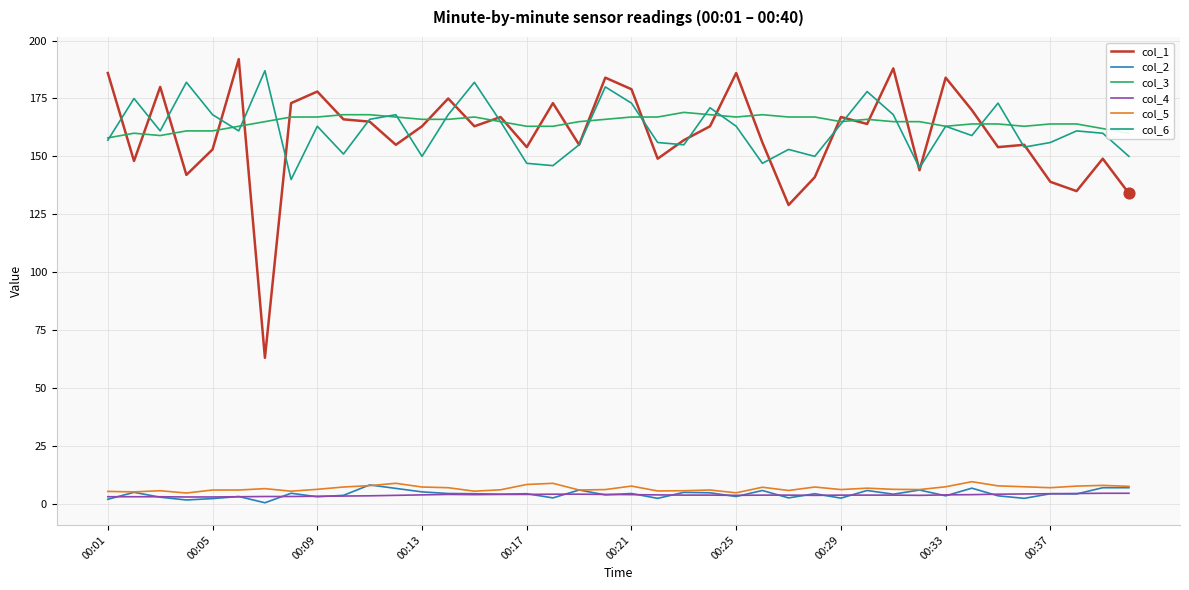

What is the maximum value shown in the chart?

192.0